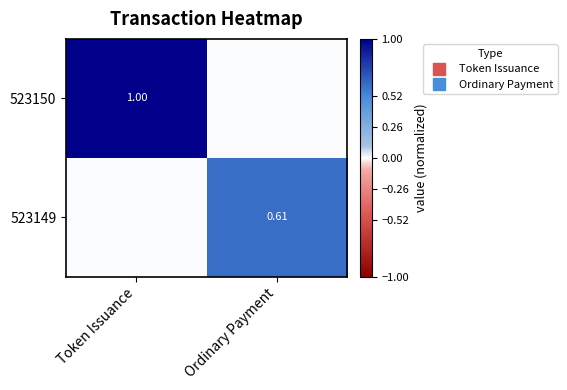

At Token Issuance, list the series in order from largest to smallest.

523150, 523149